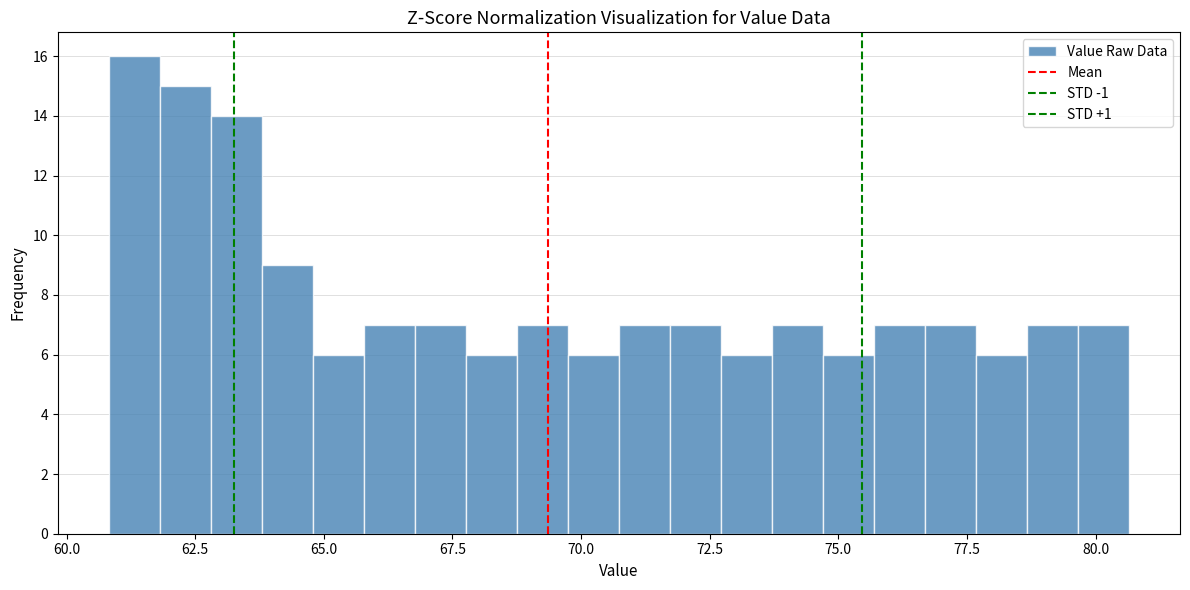

Read against the x-axis, roughly where is the centre of the tallest bar?

61.5